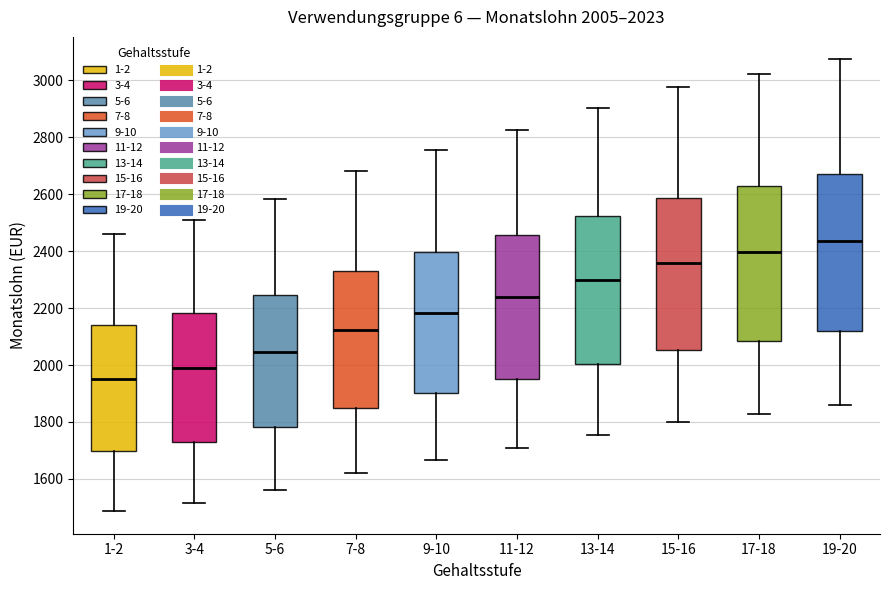

Which box's median line is the highest?

19-20